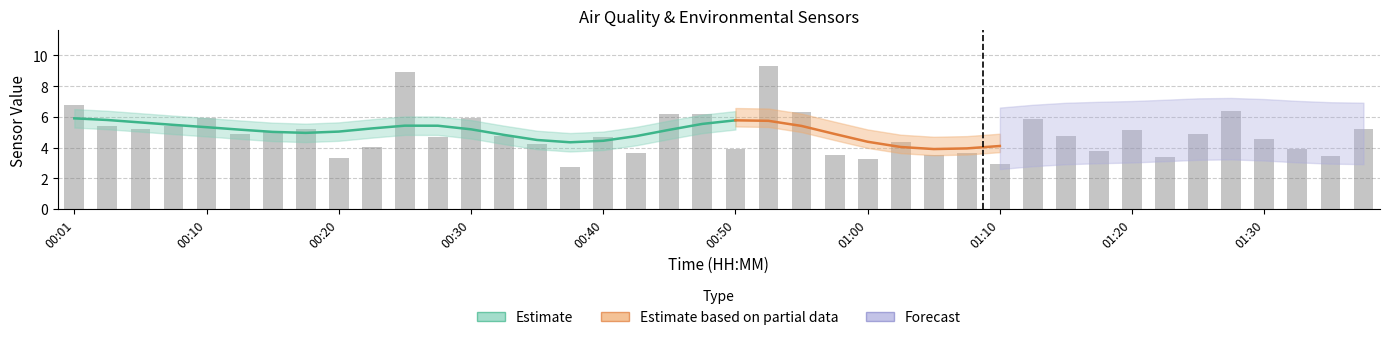

Reading left to right, extract all data points from this chart.

6.8	5.4	5.2	5.4	5.9	4.9	5.1	5.2	3.3	4.1	8.9	4.7	5.9	4.7	4.2	2.7	4.7	3.6	6.2	6.2	3.9	9.3	6.3	3.5	3.2	4.4	3.5	3.6	2.9	5.9	4.8	3.8	5.1	3.4	4.9	6.4	4.6	3.9	3.5	5.2